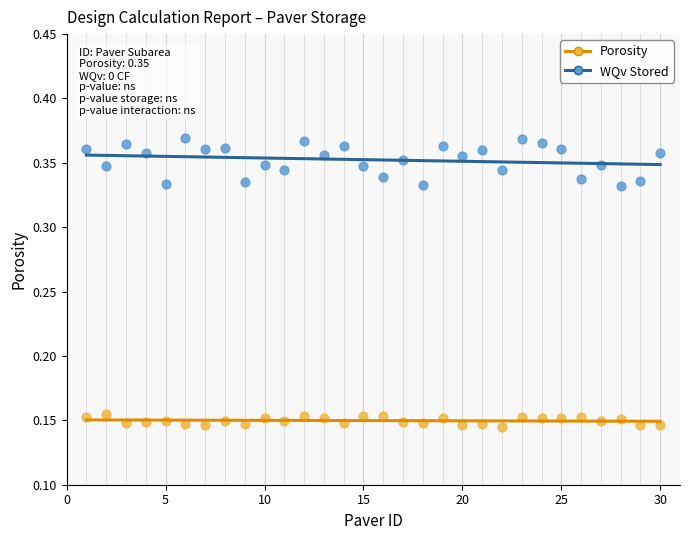

Which series contains the highest Y value?

Porosity